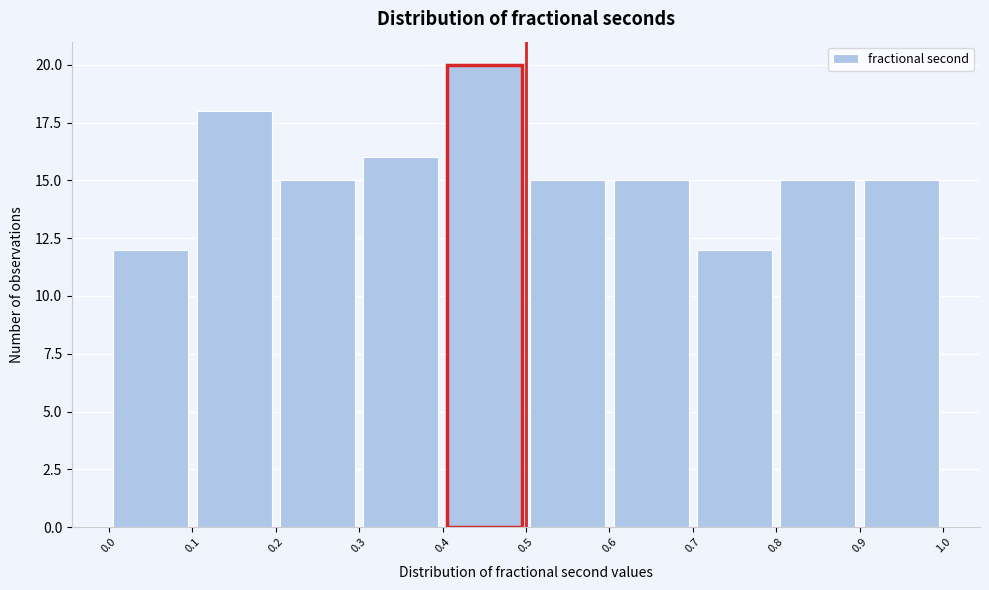

What is the height of the bar covering 0.8 to 0.9 on the x-axis? The values are not printed on the chart, so give them approximately, as read against the axis.

15